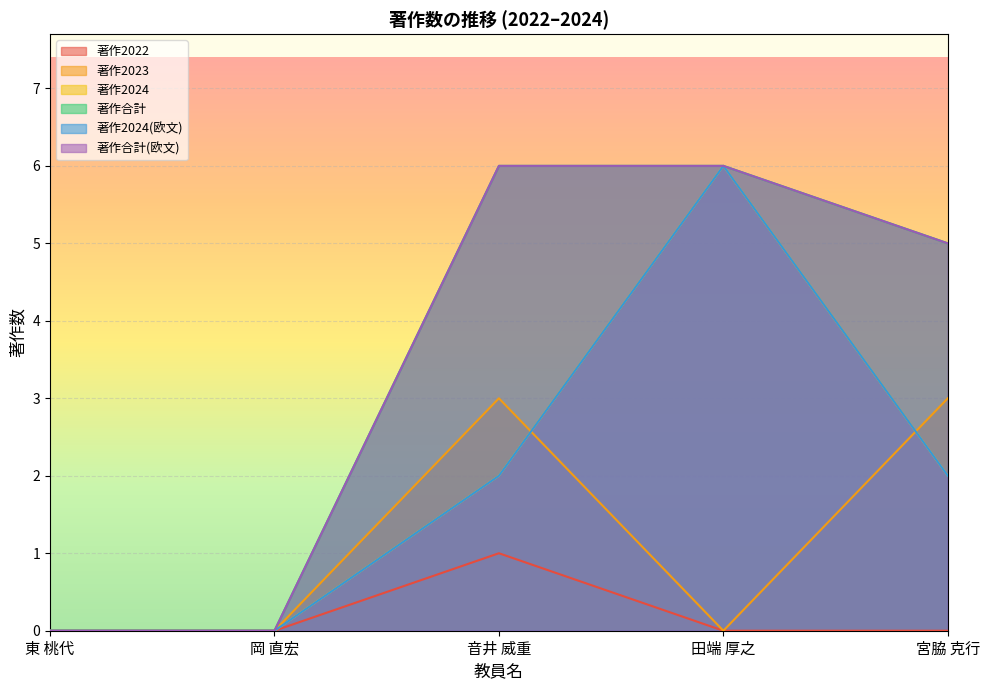

Reading right to left, list all the values displayed in this chart.

著作2022: 宮脇 克行=0	田端 厚之=0	音井 威重=1	岡 直宏=0	東 桃代=0
著作2023: 宮脇 克行=3	田端 厚之=0	音井 威重=3	岡 直宏=0	東 桃代=0
著作2024: 宮脇 克行=2	田端 厚之=6	音井 威重=2	岡 直宏=0	東 桃代=0
著作合計: 宮脇 克行=5	田端 厚之=6	音井 威重=6	岡 直宏=0	東 桃代=0
著作2024(欧文): 宮脇 克行=2	田端 厚之=6	音井 威重=2	岡 直宏=0	東 桃代=0
著作合計(欧文): 宮脇 克行=5	田端 厚之=6	音井 威重=6	岡 直宏=0	東 桃代=0